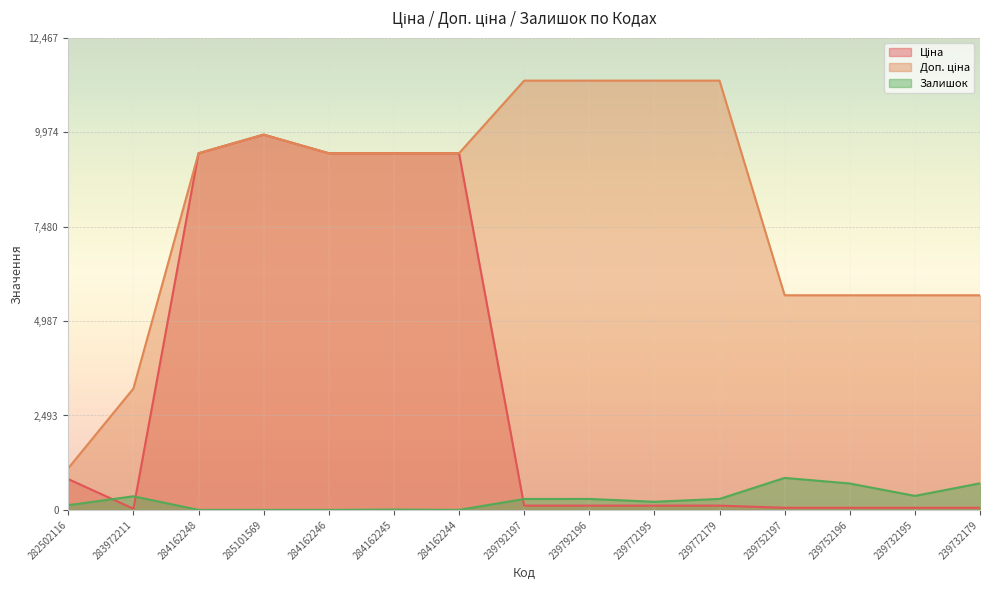

What is the total value across all series at 239732195?

6093.7